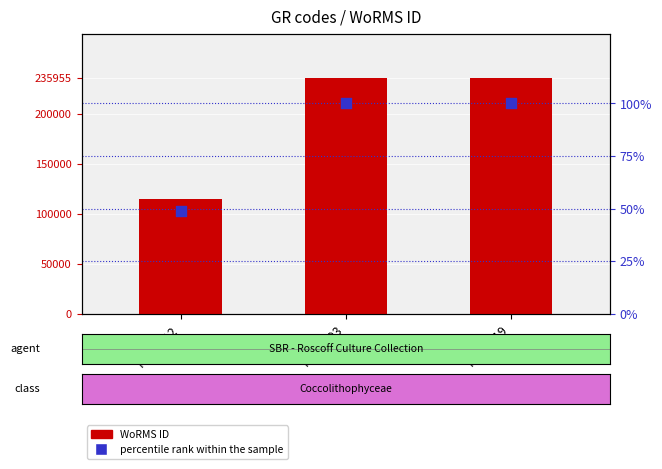

Which series has the largest total across all categories?

WoRMS ID